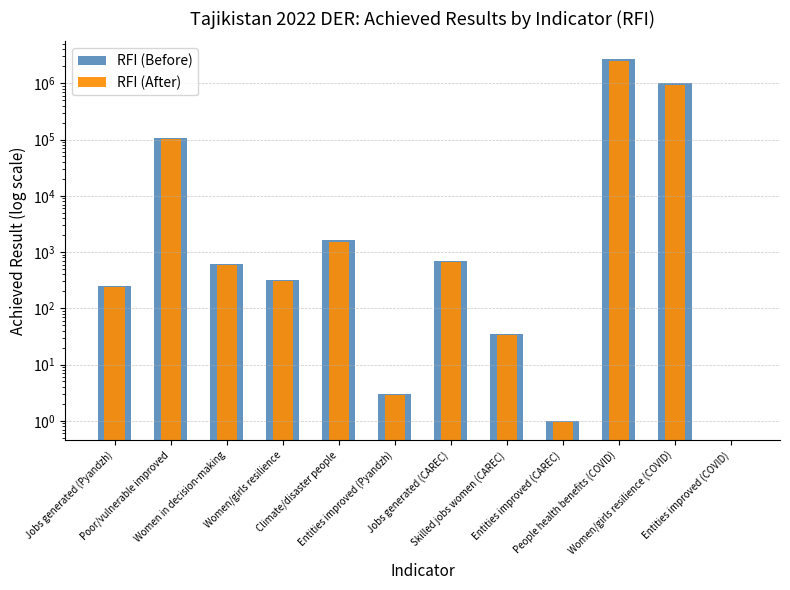

Reading right to left, transcribe all the data shown in this chart.

RFI (Before): 0.0	998382.0	2648942.1	1.0	35.0	700.0	3.0	1607.0	321.0	615.0	107074.0	250.0
RFI (After): 0.0	948462.9	2516495.0	0.9	33.2	665.0	2.8	1526.6	304.9	584.2	101720.3	237.5